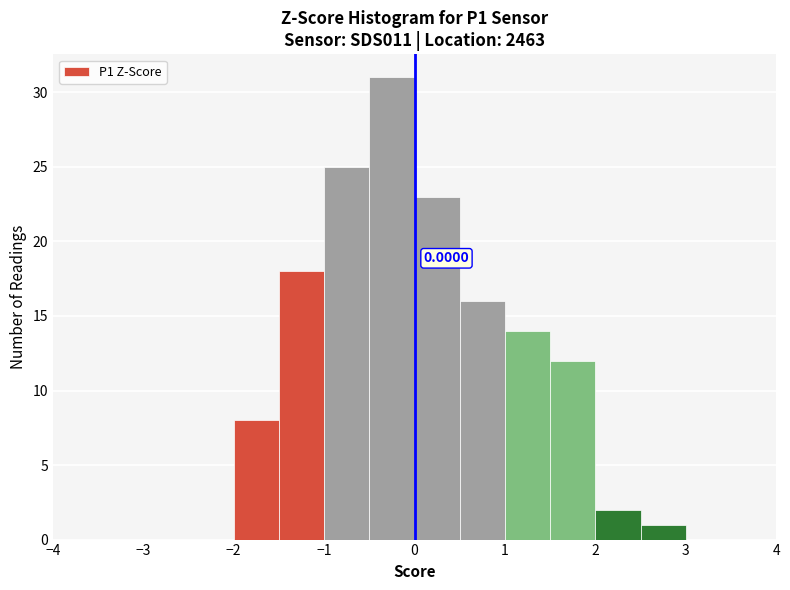

Over which range of the x-axis is the bar tallest?

-0.5 to 0.0